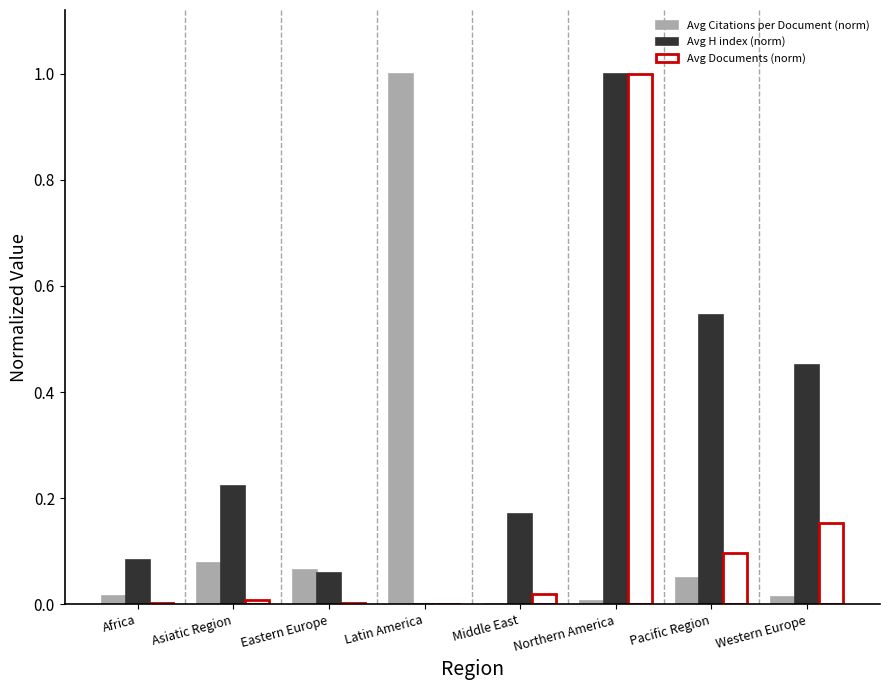

The value of Avg H index (norm) at Africa is 0.1. True or false?

True